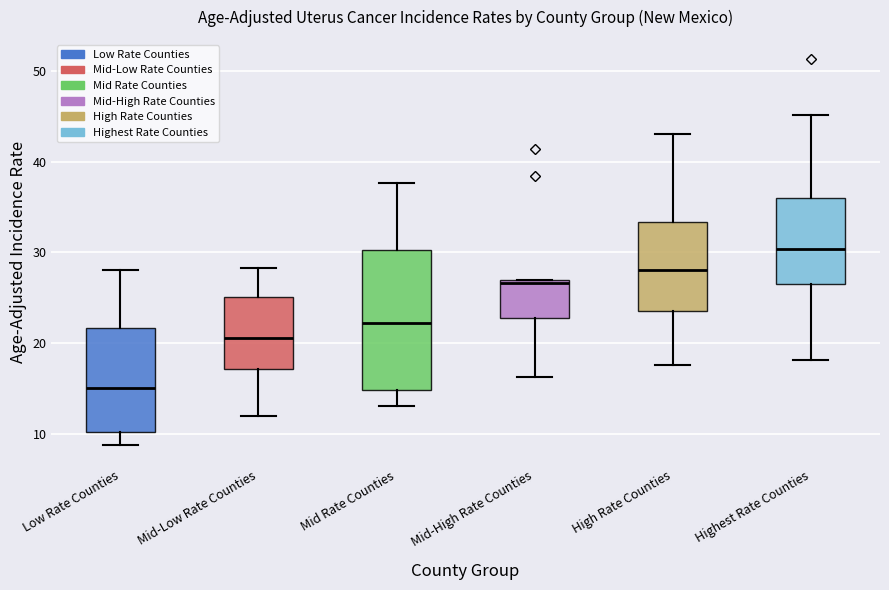

Reading left to right, transcribe this box plot: for each box, give where its median line is, the range the box spans, and where its two whiskers end, as read against the y-axis. The values are not printed on the chart, so give them approximately, as read against the axis.

Low Rate Counties: median 15, box 10 to 22, whiskers 9 to 28
Mid-Low Rate Counties: median 21, box 17 to 25, whiskers 12 to 28
Mid Rate Counties: median 22, box 15 to 30, whiskers 13 to 38
Mid-High Rate Counties: median 27 (just below the box's upper edge), box 23 to 27, whiskers 16 to 27
High Rate Counties: median 28, box 24 to 33, whiskers 18 to 43
Highest Rate Counties: median 30, box 27 to 36, whiskers 18 to 45